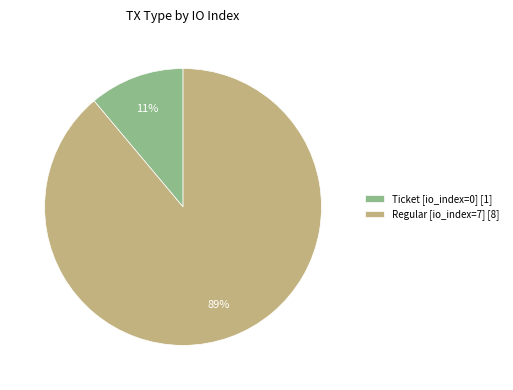

Does any single category account for the majority?

Yes